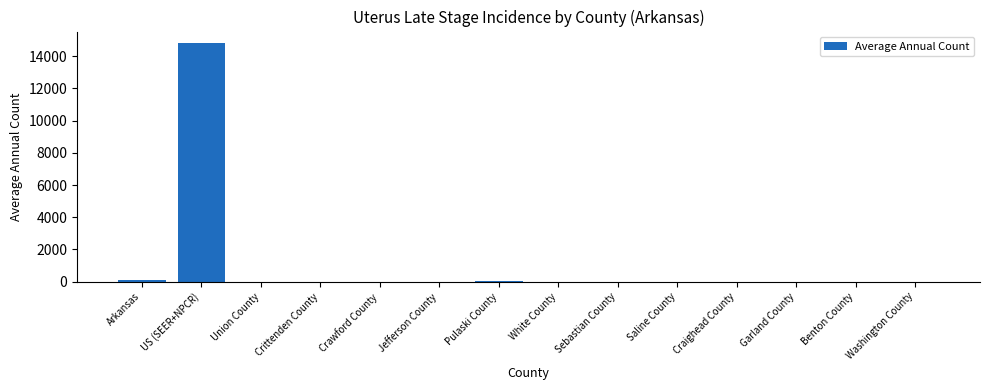

What is the sum of all values?

14982